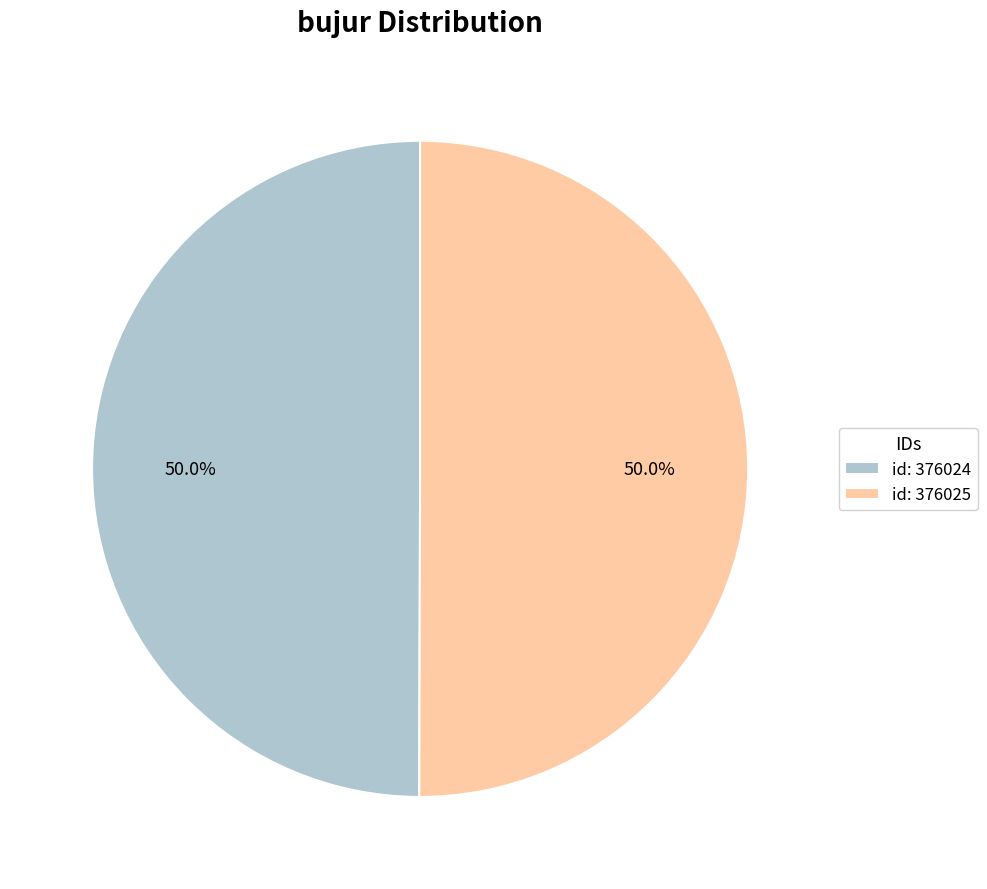

How many slices are in this pie chart?

2